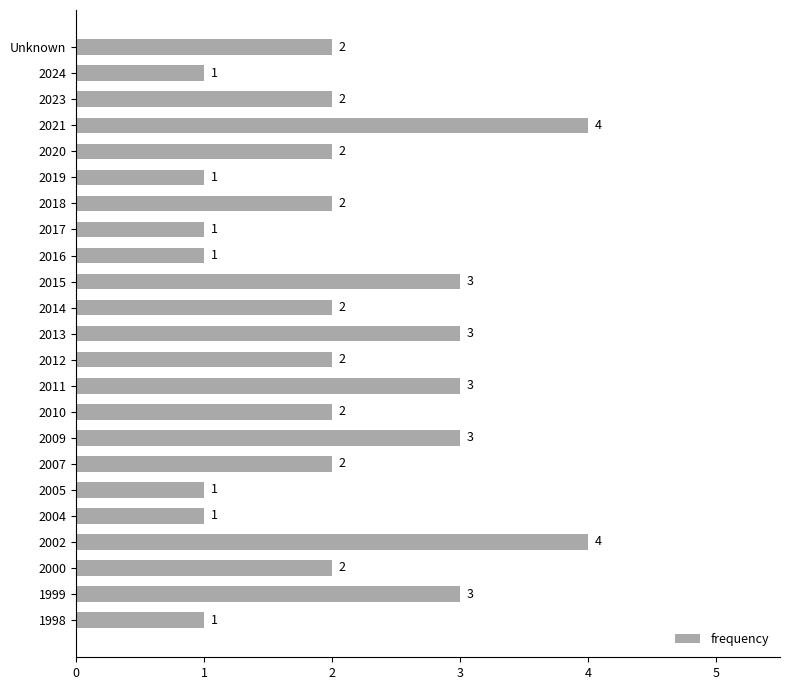

What is the average value?

2